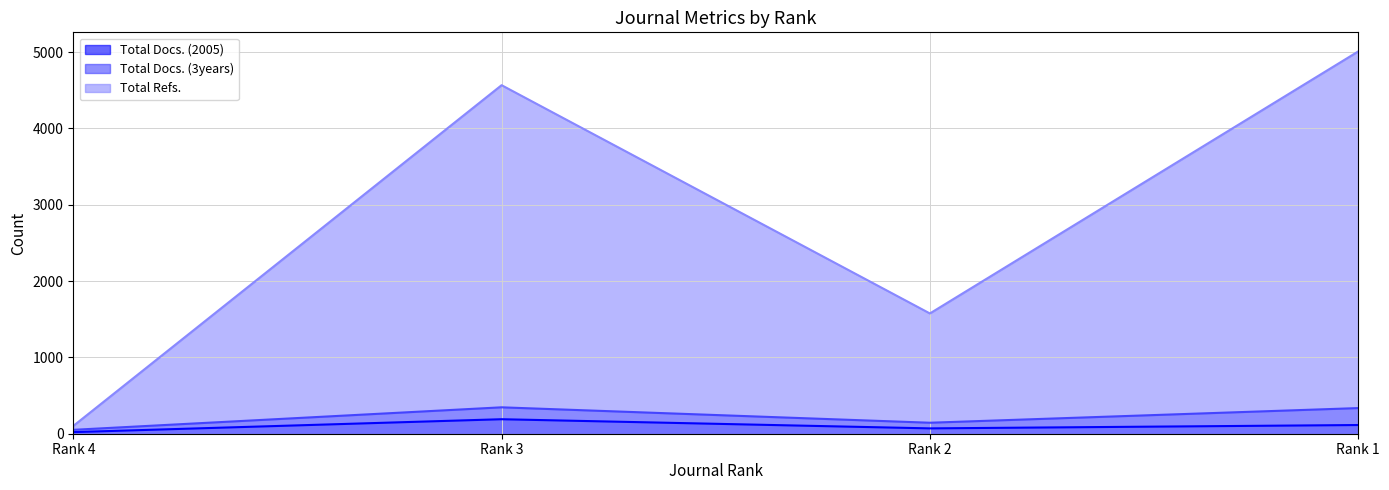

Is the value of Total Refs. at Rank 2 greater than the value of Total Docs. (3years) at Rank 2?

Yes